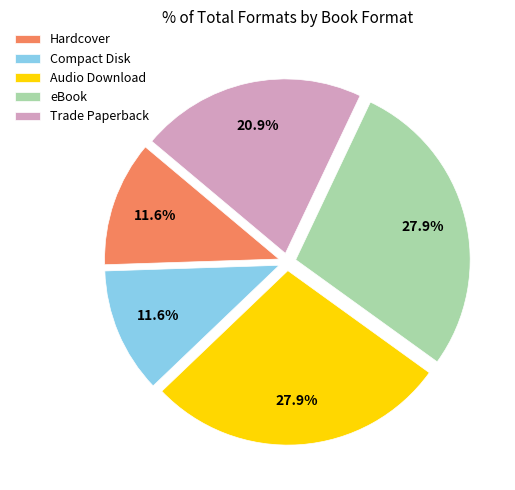

Is there any slice that represents more than half of the pie?

No